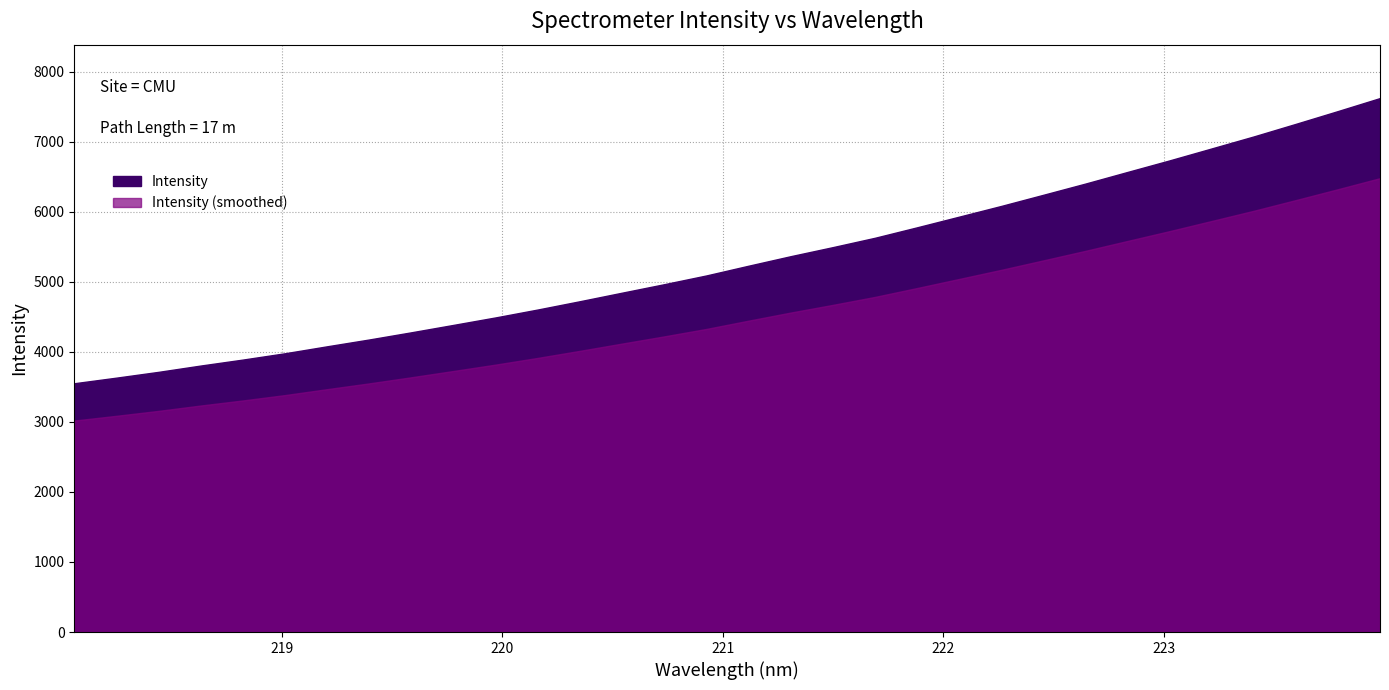

What value does the data have at 223.408?

7073.9